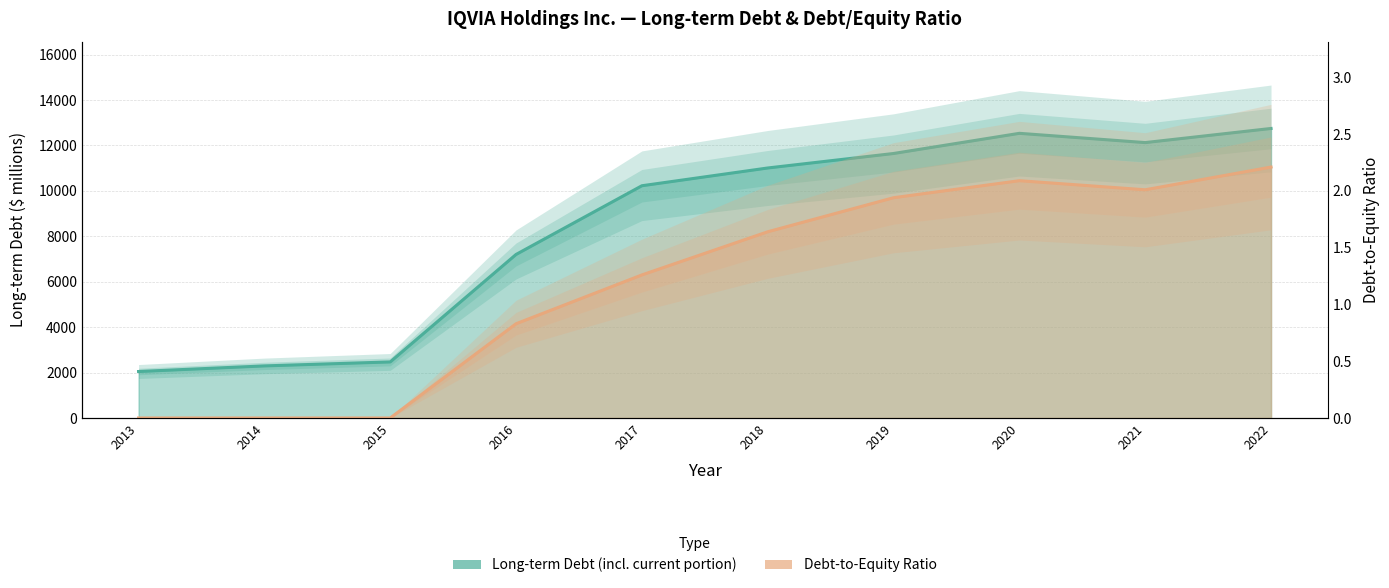

Rank the series by their average value, from lowest to highest.

Debt-to-Equity Ratio, Long-term Debt (incl. current portion)